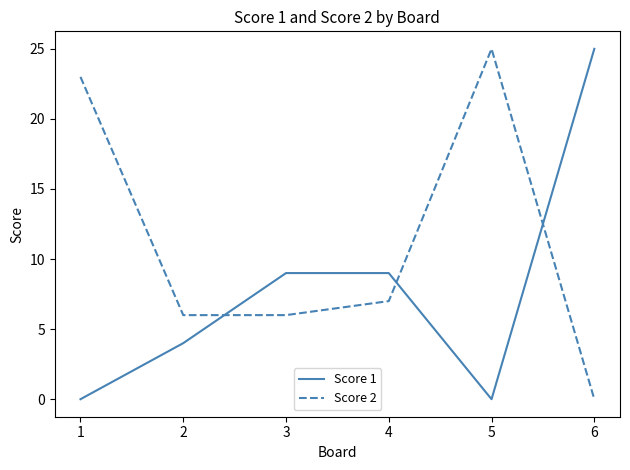

The value of Score 2 at 5 is 13. True or false?

False